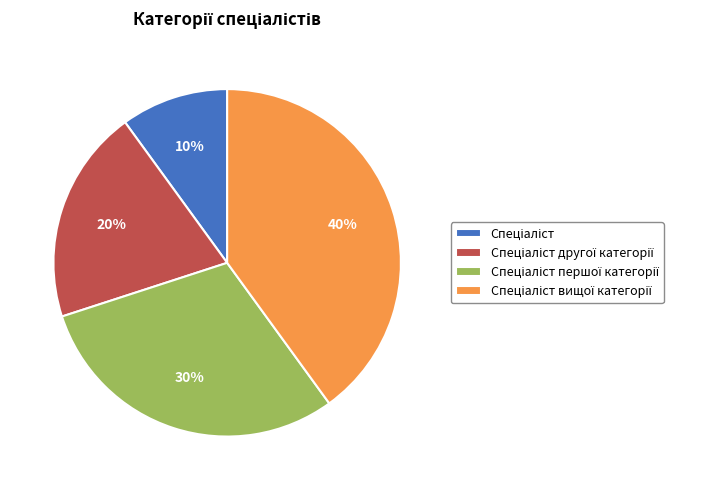

To the nearest percent, what is the average slice percentage?

25%